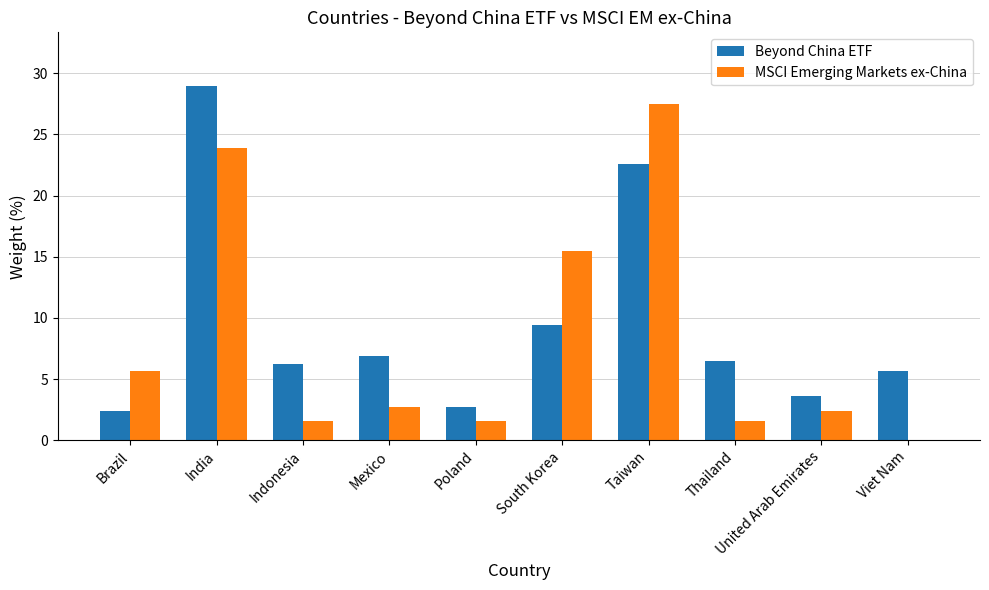

What value does the Beyond China ETF series have at Indonesia?

6.2